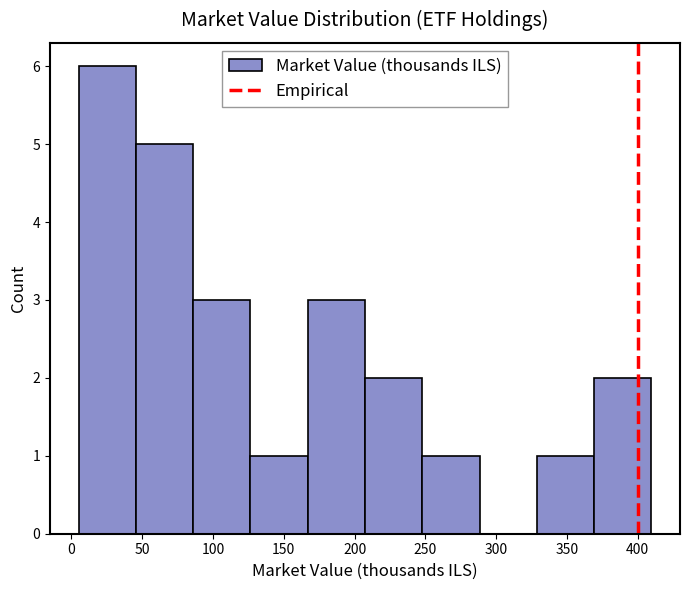

Over which range of the x-axis is the bar tallest?

5 to 45